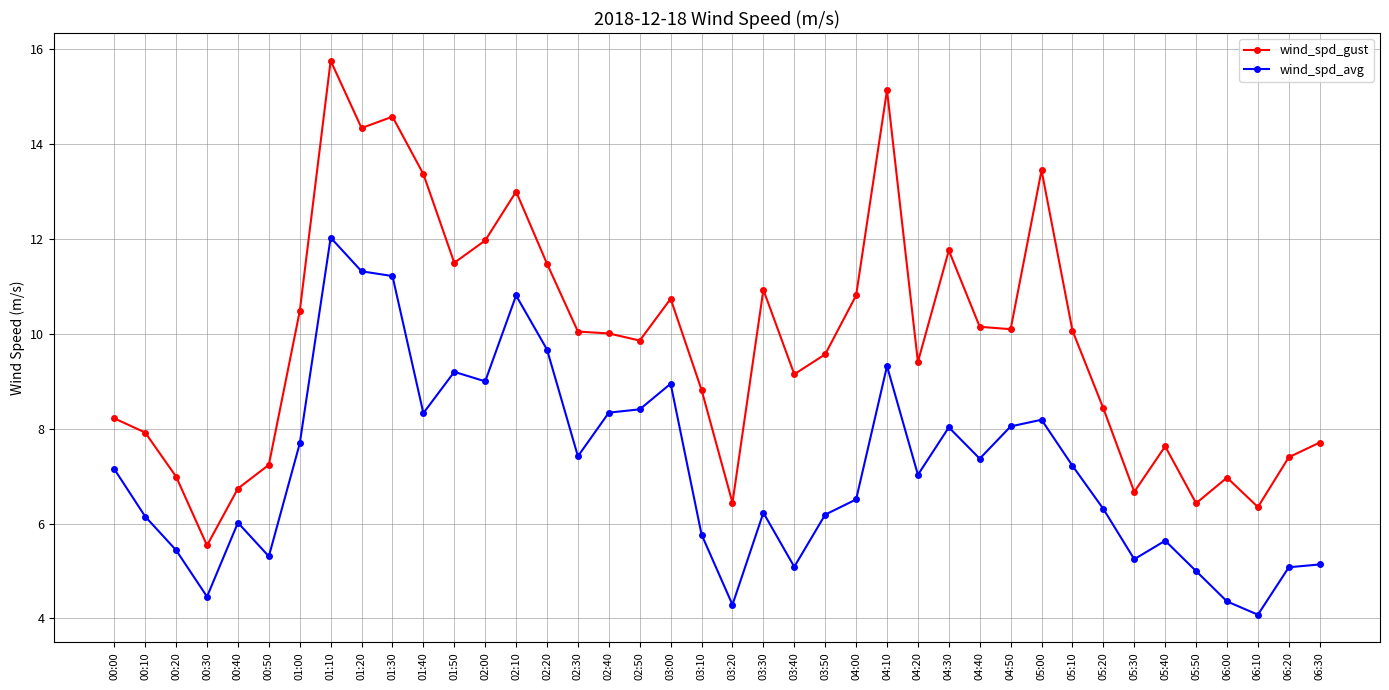

How many distinct data groups are displayed?

2